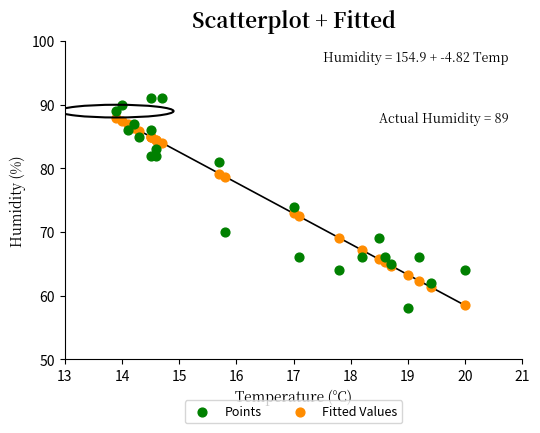

Which series reaches the maximum Y coordinate?

Points